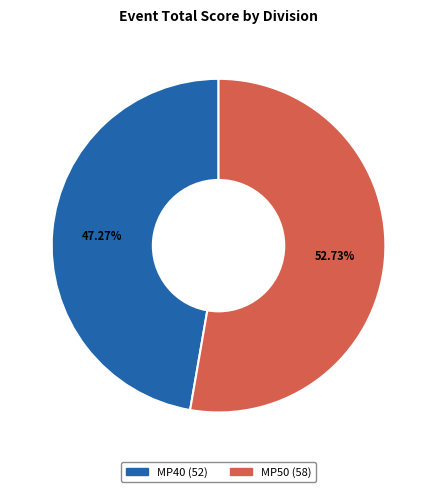

Which category has the biggest portion of the pie?

MP50